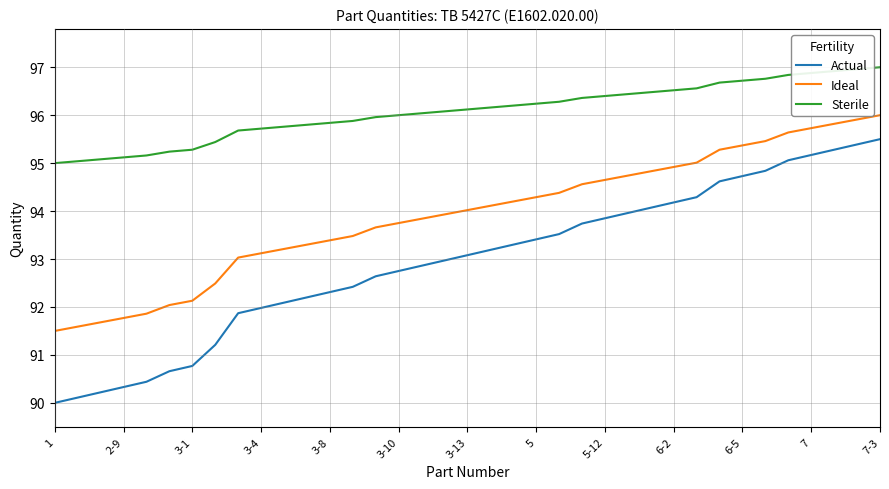

True or false: Actual and Ideal intersect in this chart.

False